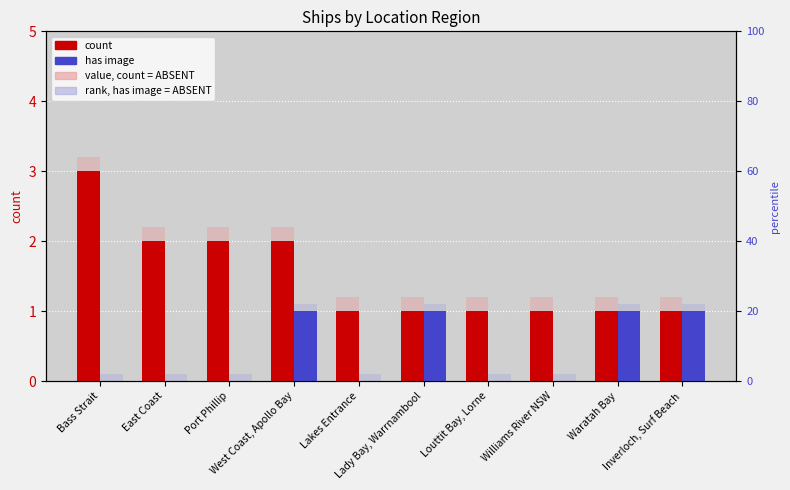

What is the difference between the maximum and minimum values in the value, count (light) series?

2.0